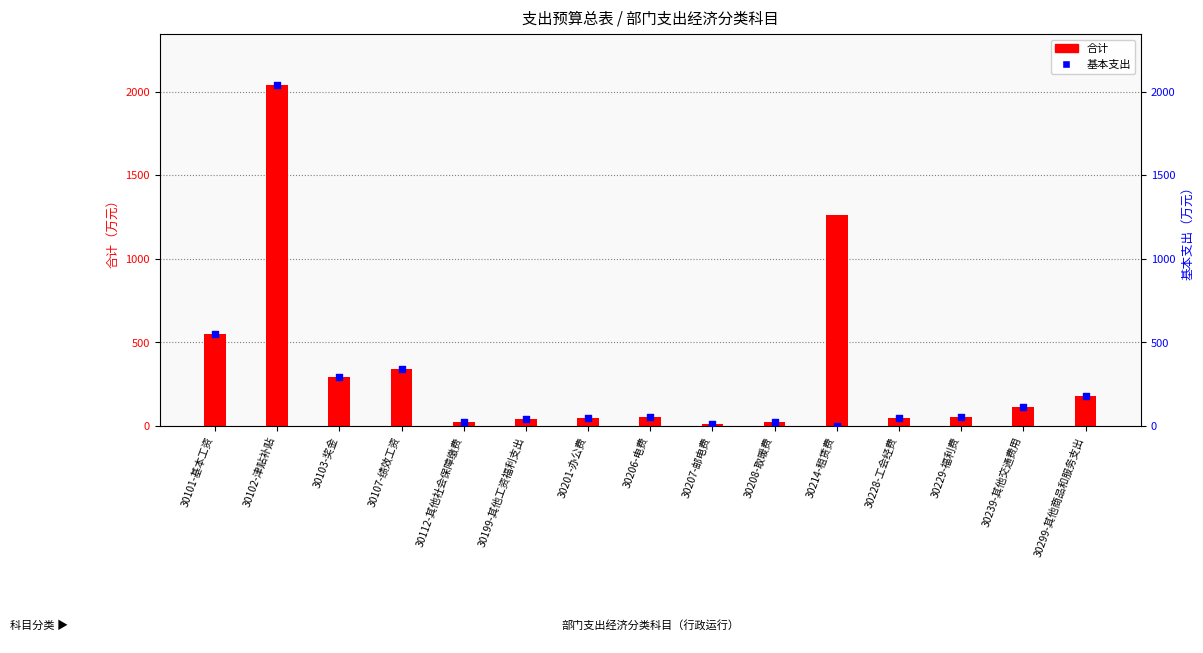

Which series has the largest total across all categories?

合计（transformed count）